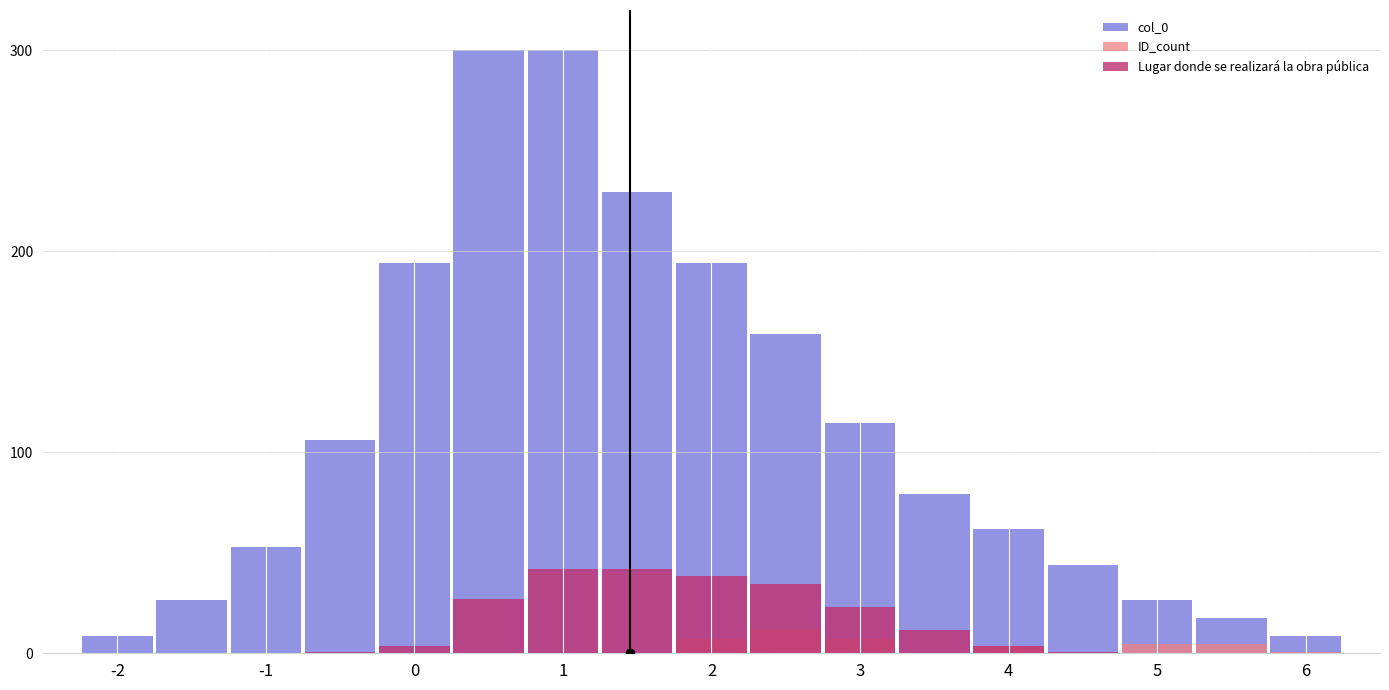

What is the sum of all ID_count values?

39.0